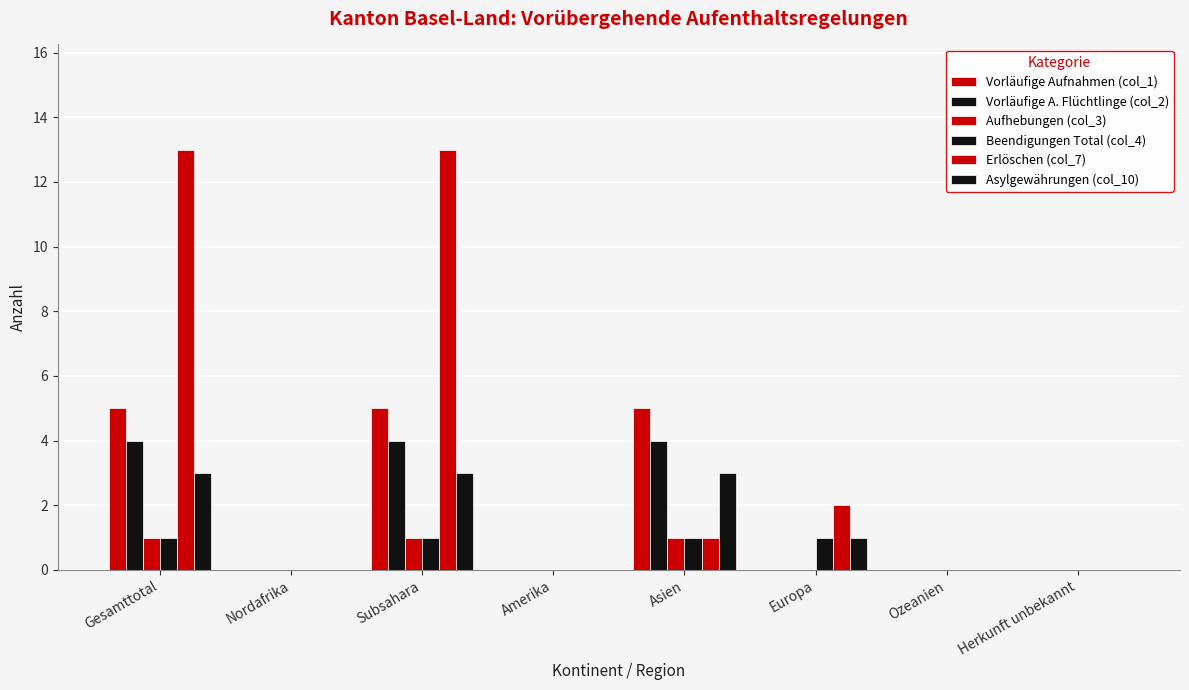

Is it true that Vorläufige A. Flüchtlinge (col_2) equals 2 at Asien?

False